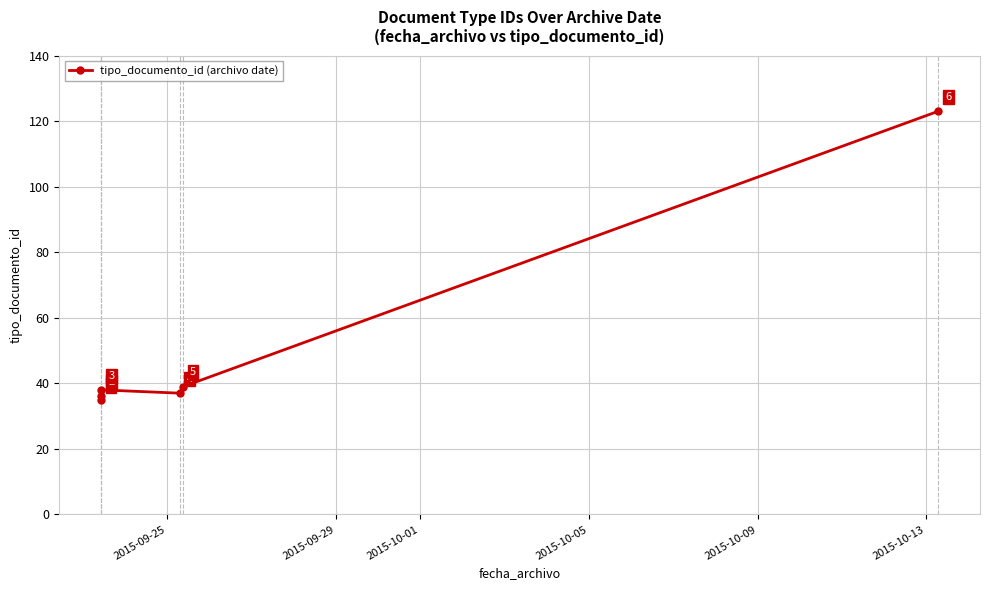

Does the chart display data point markers on the line(s)?

Yes